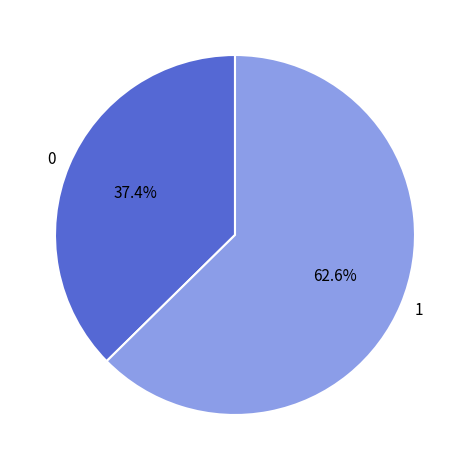

What is the total percentage of 0 and 1?

100.0%